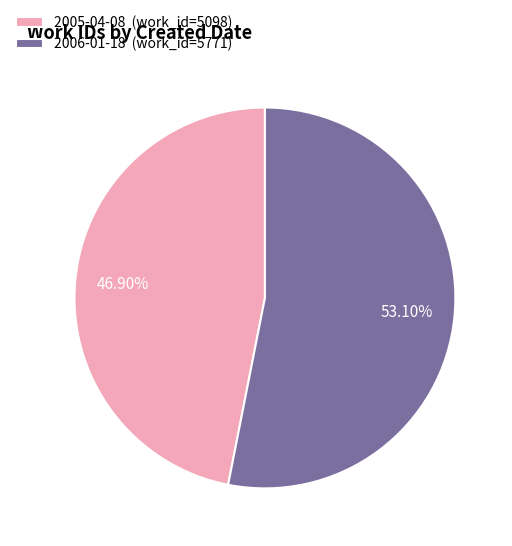

Approximately how many times larger is the value at 2005-04-08 compared to 2006-01-18?

0.9